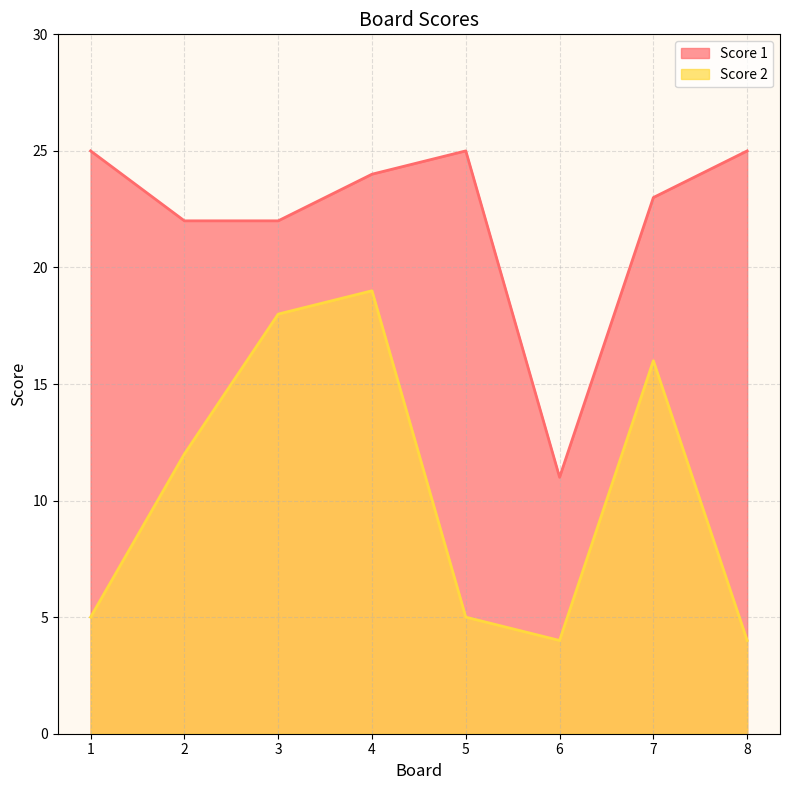

True or false: Score 1 and Score 2 cross at least once.

False